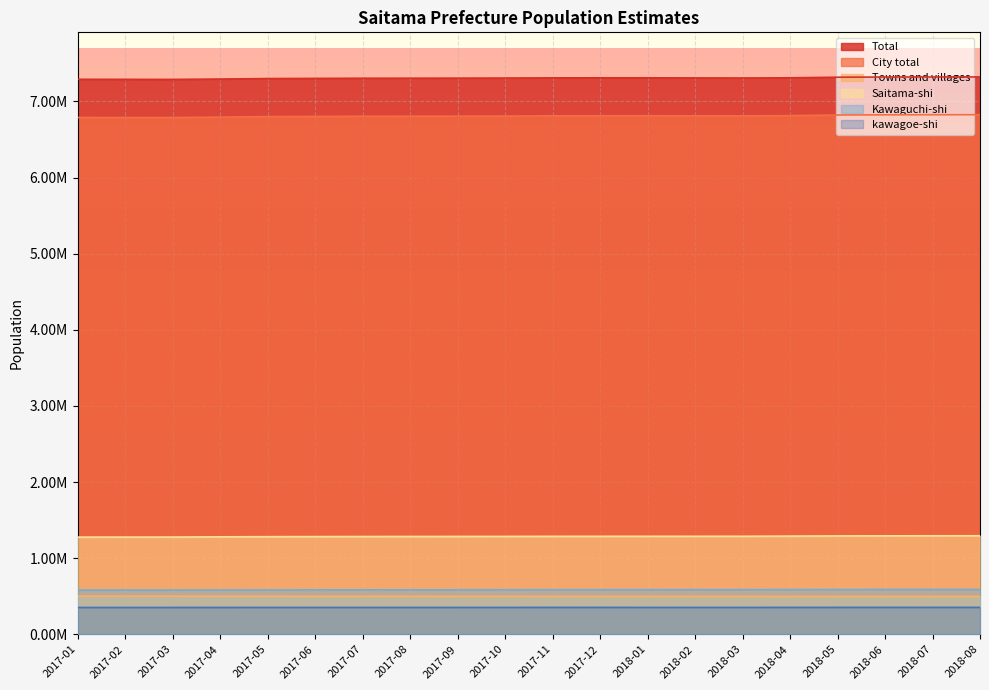

Which series has the largest range (max minus min)?

City total